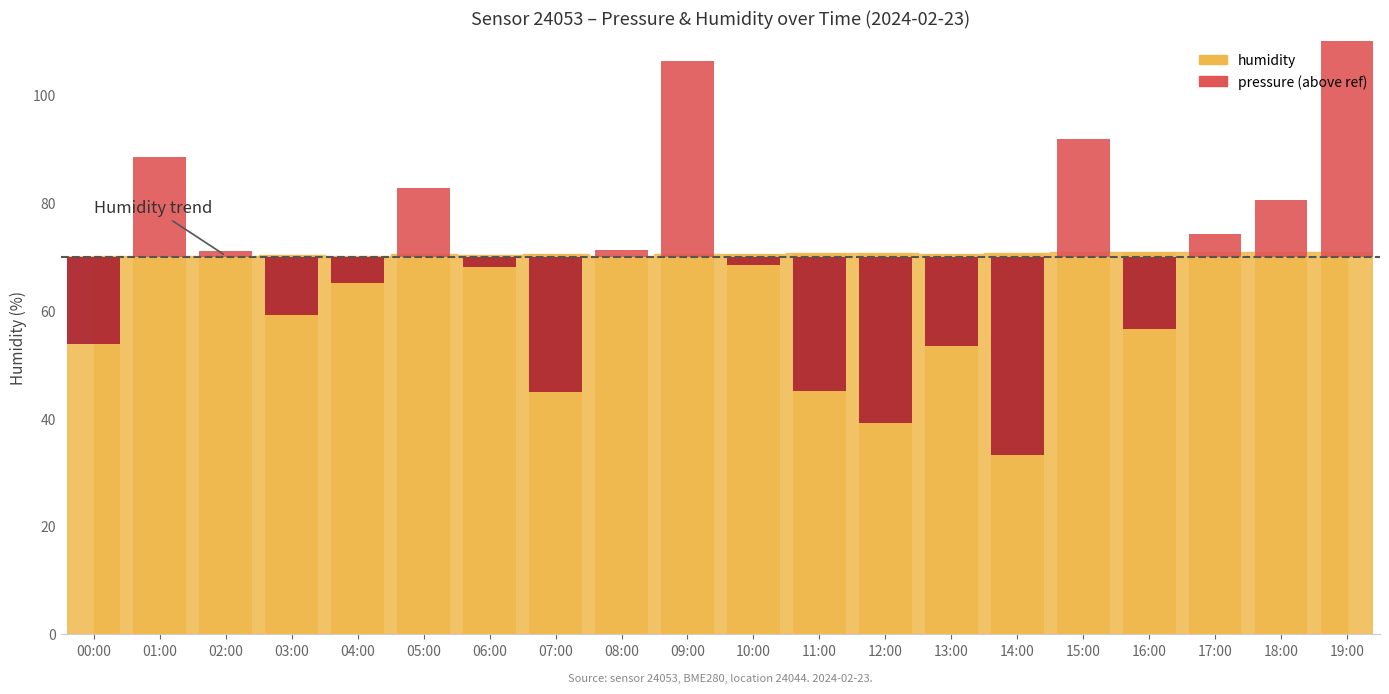

What is the change in value from 05:00 to 11:00?

+0.2